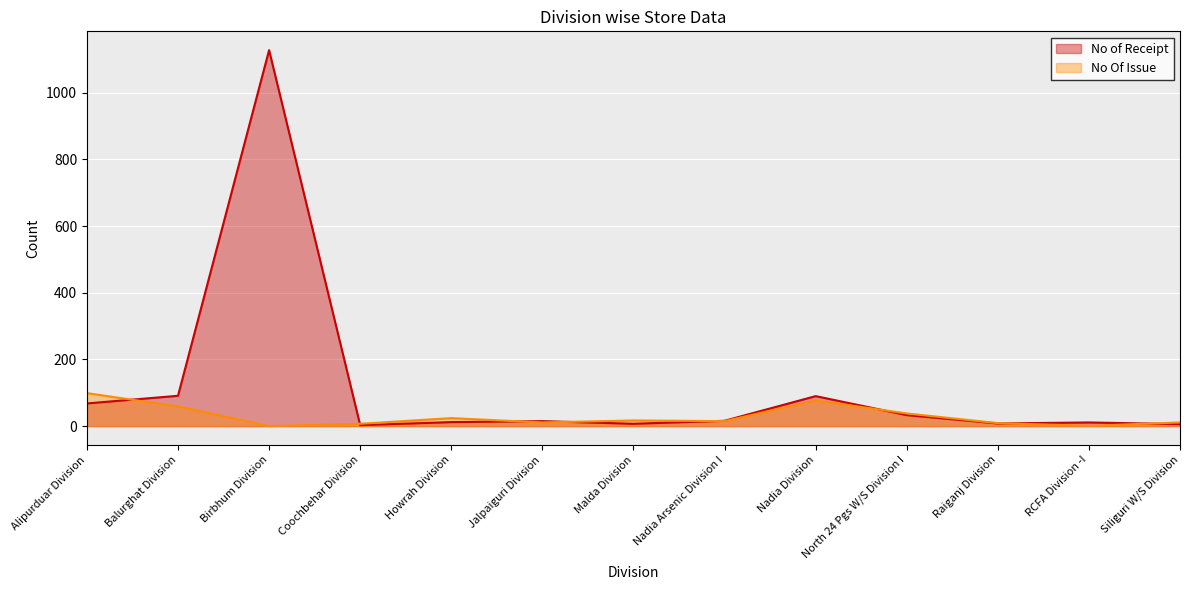

Where do No of Receipt and No Of Issue first cross each other?

Alipurduar Division and Balurghat Division